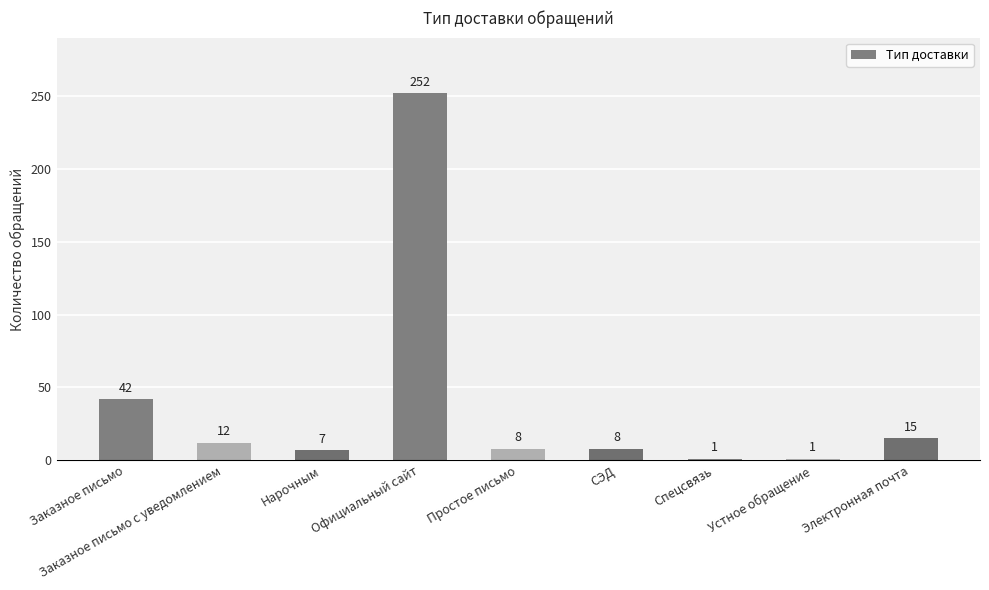

What is the greatest value displayed?

252